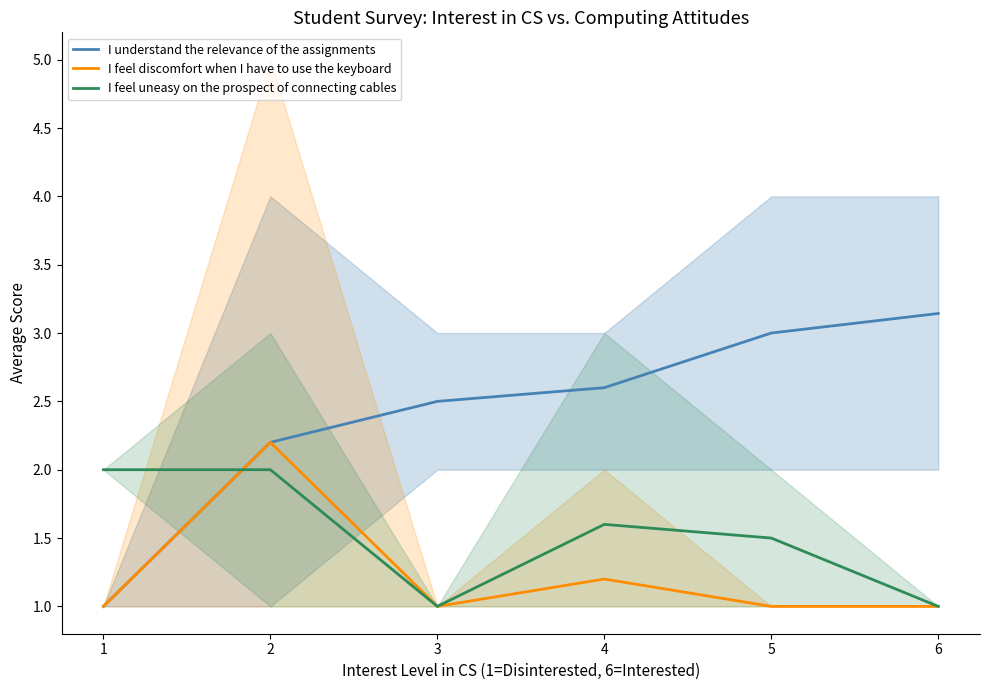

What is the greatest value displayed?

3.1